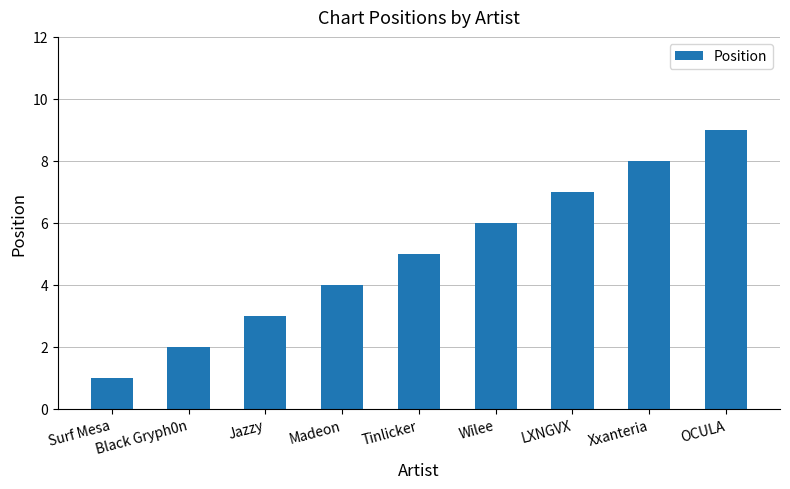

Rank the categories by value from lowest to highest.

Surf Mesa, Black Gryph0n, Jazzy, Madeon, Tinlicker, Wilee, LXNGVX, Xxanteria, OCULA